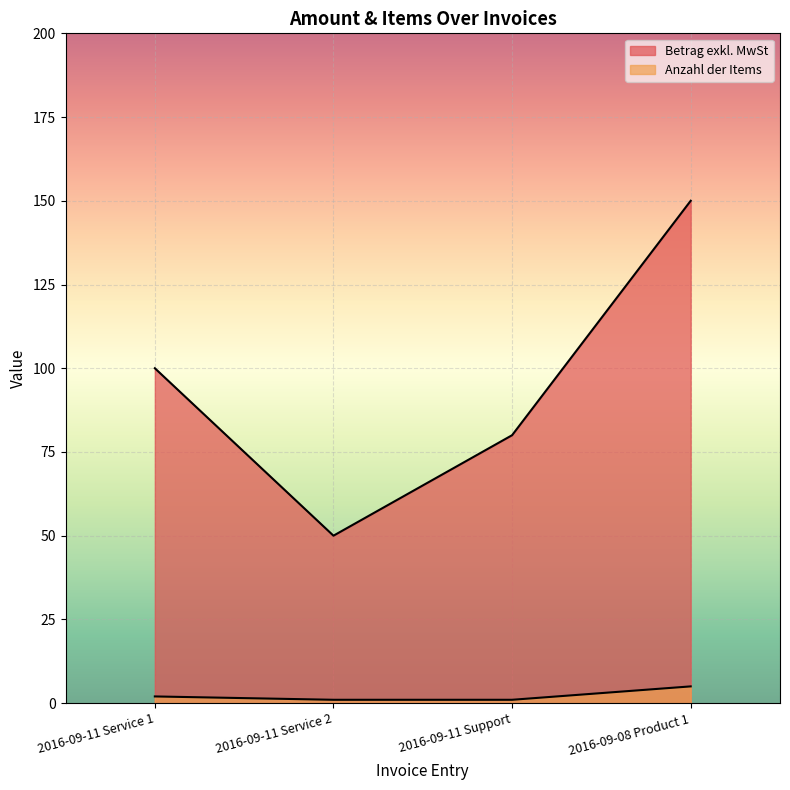

What is the average value of the Betrag exkl. MwSt series?

95